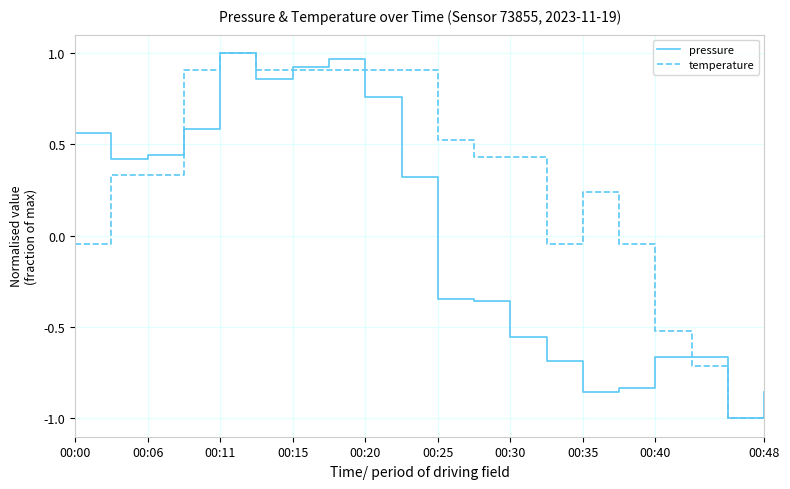

How many lines are shown in the chart?

2